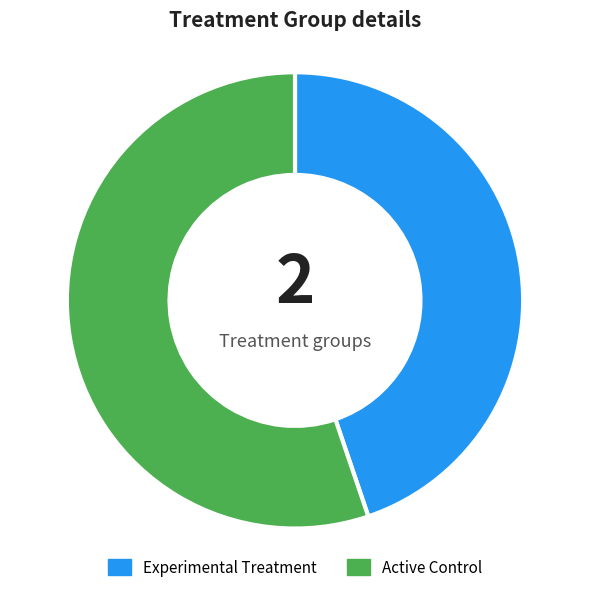

Which has a higher value, Experimental Treatment or Active Control?

Active Control